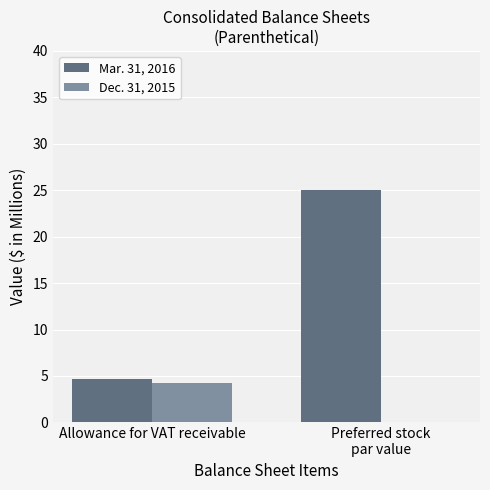

The Dec. 31, 2015 series shows 2.0 at Preferred stock
par value. True or false?

False